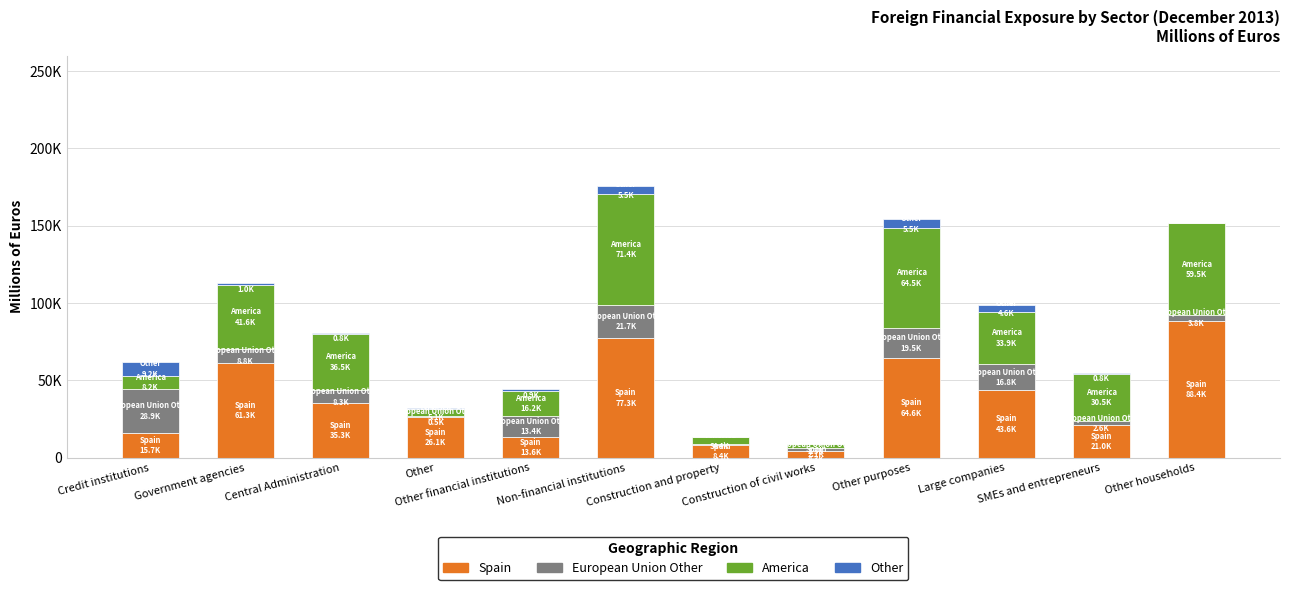

Does the chart contain stacked bars?

Yes